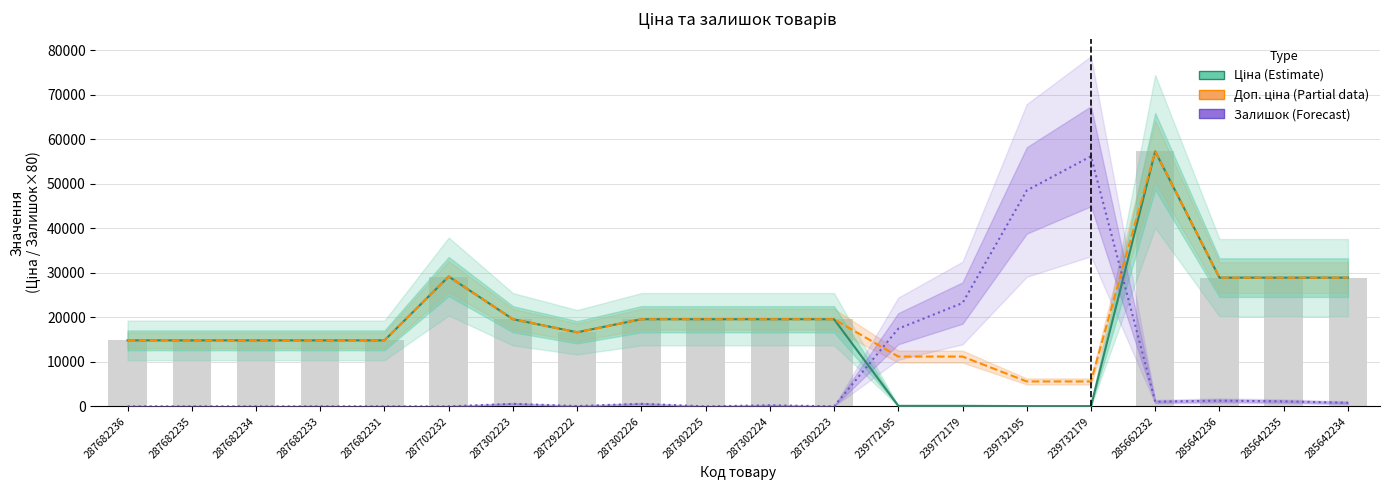

Which label corresponds to the largest value in the chart?

285662232